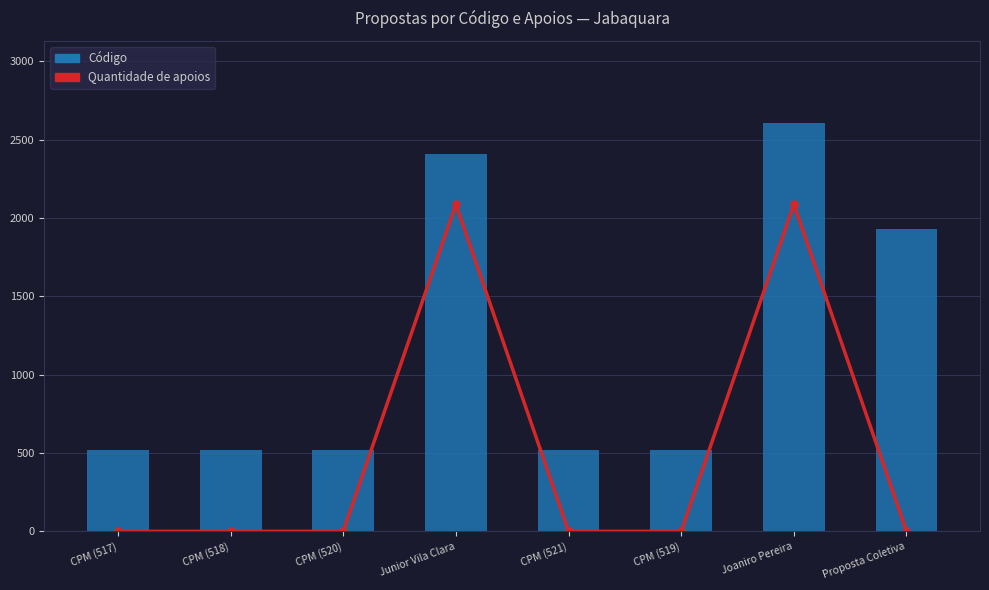

What value does the Quantidade de apoios (scaled) series have at Joaniro Pereira?

2087.2